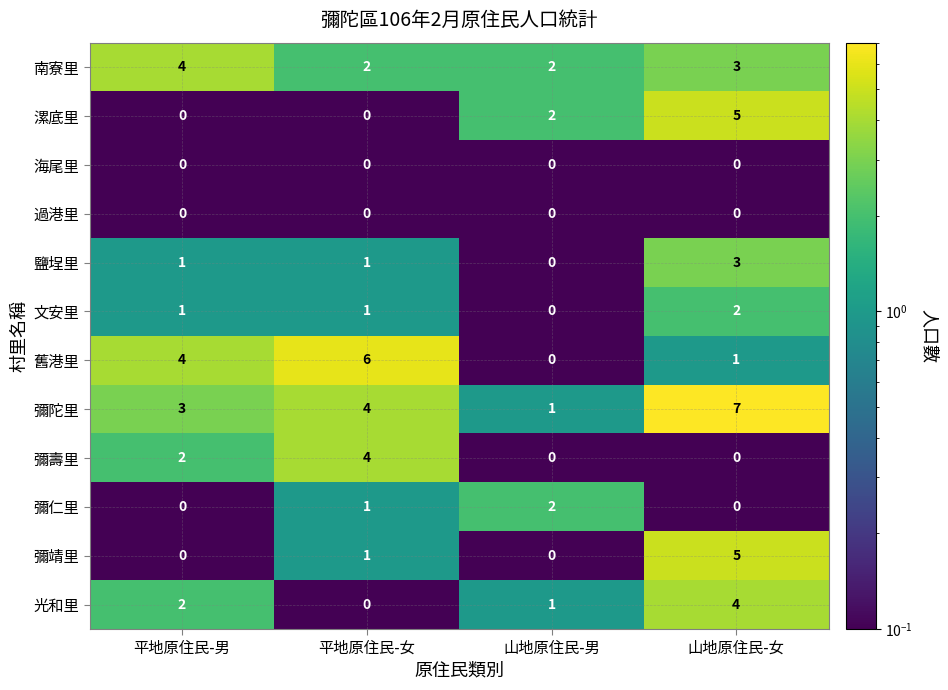

What is the sum of the 南寮里 values at 平地原住民-女 and 山地原住民-女?

5